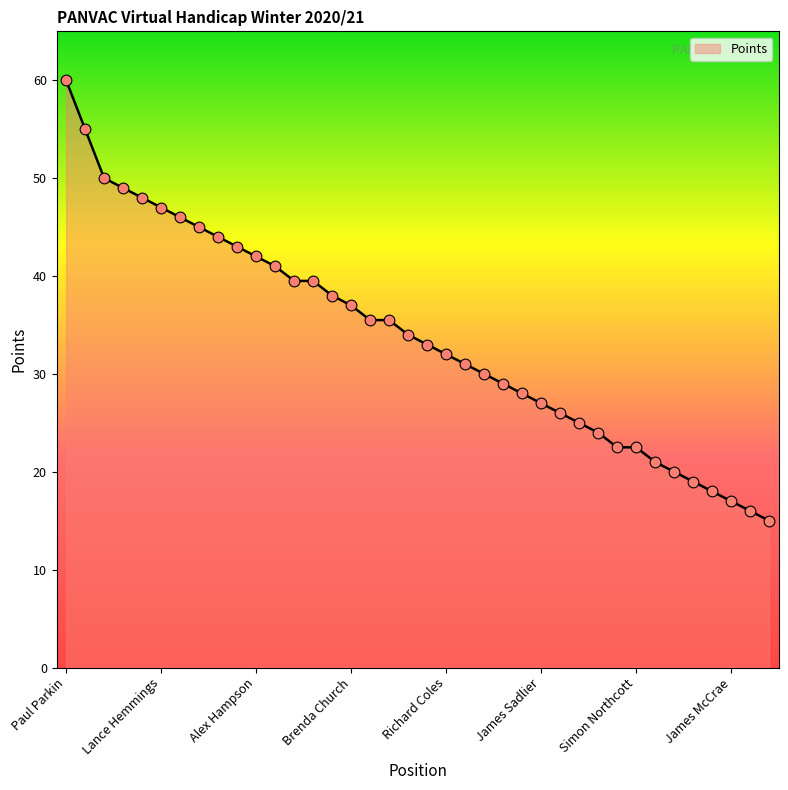

What is the difference between the maximum and minimum values?

45.0